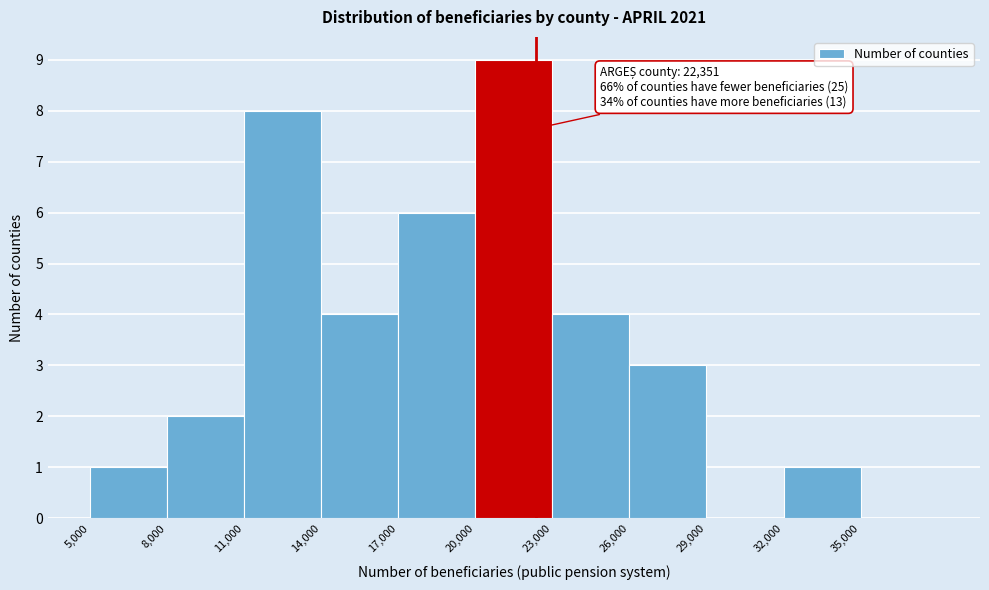

Over which range of the x-axis is the bar tallest?

20000 to 23000